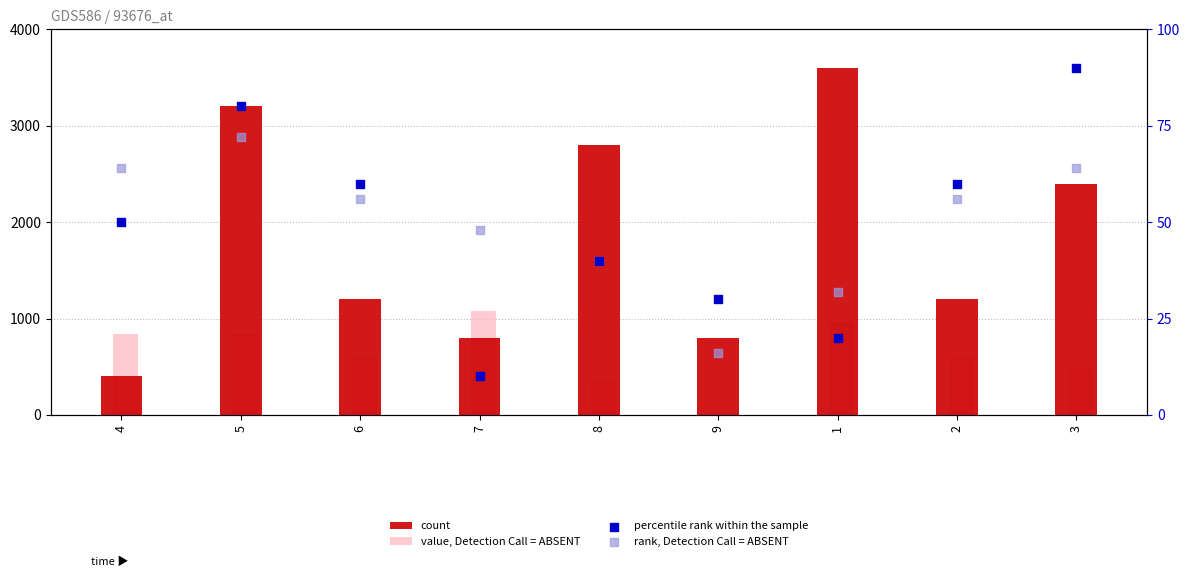

Which series has the largest Y range (max minus min)?

count